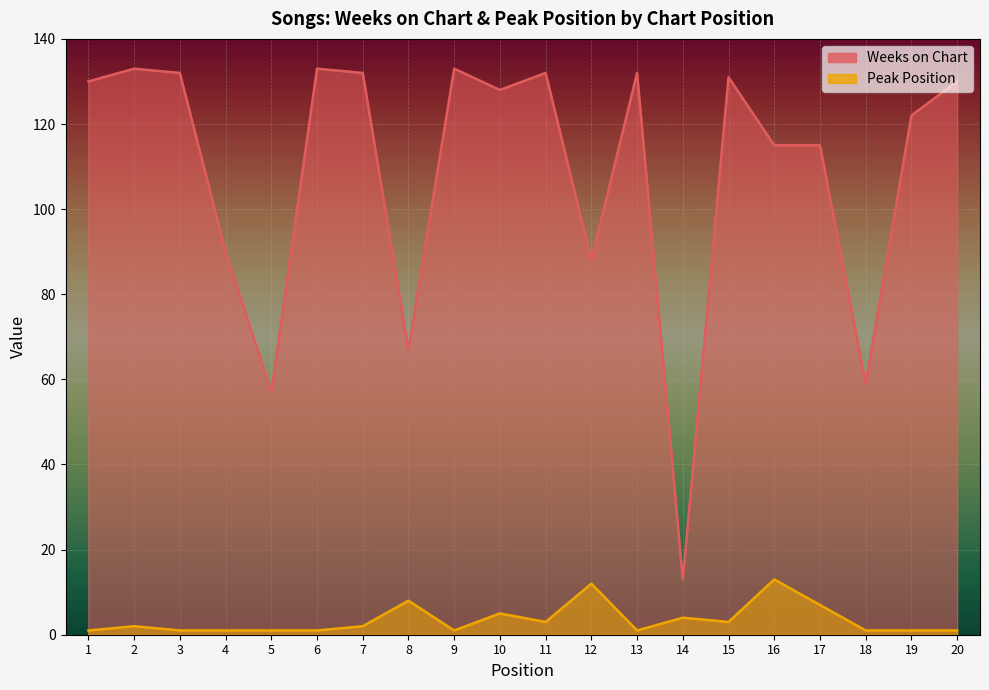

Reading left to right, what are all the values shown in this chart?

Weeks on Chart: 130	133	132	90	57	133	132	67	133	128	132	88	132	13	131	115	115	59	122	130
Peak Position: 1	2	1	1	1	1	2	8	1	5	3	12	1	4	3	13	7	1	1	1